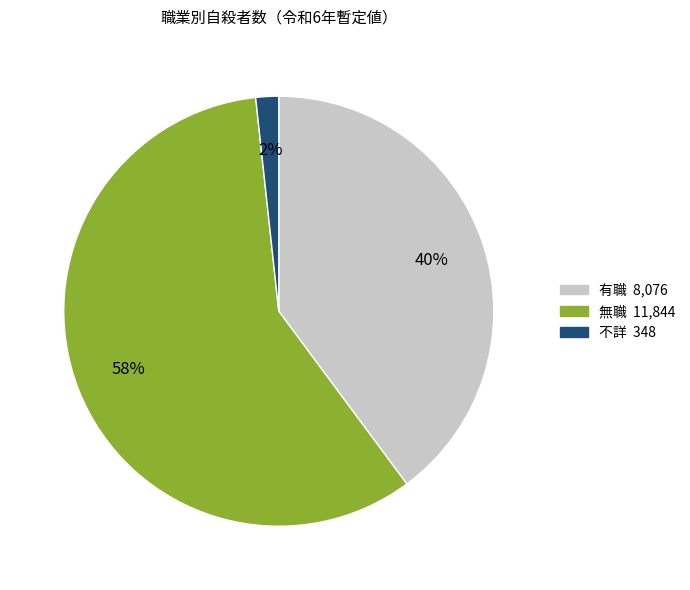

To the nearest percent, what is the combined percentage of 無職 and 不詳?

60%